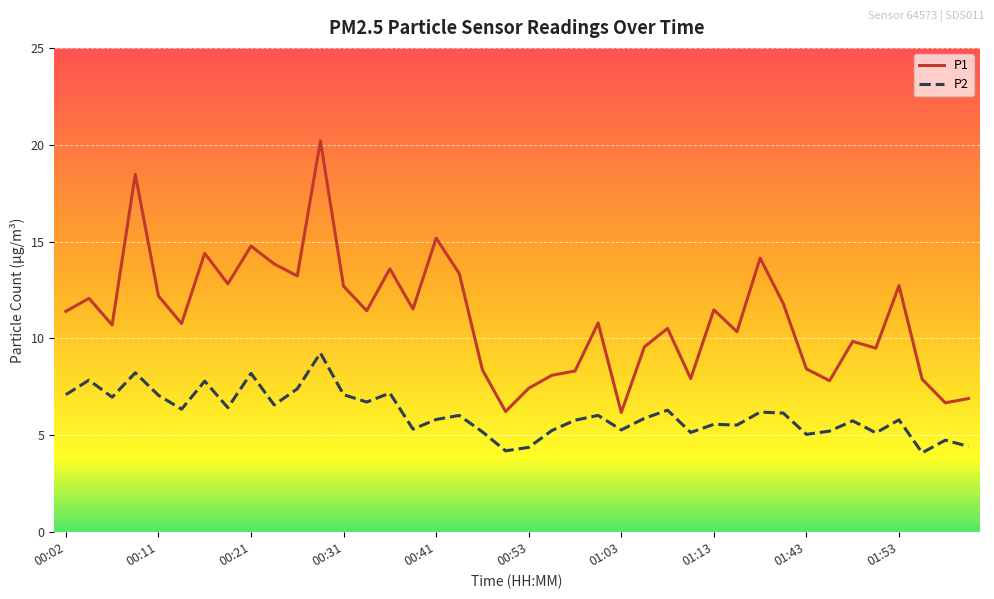

Which series has the largest total across all categories?

P1